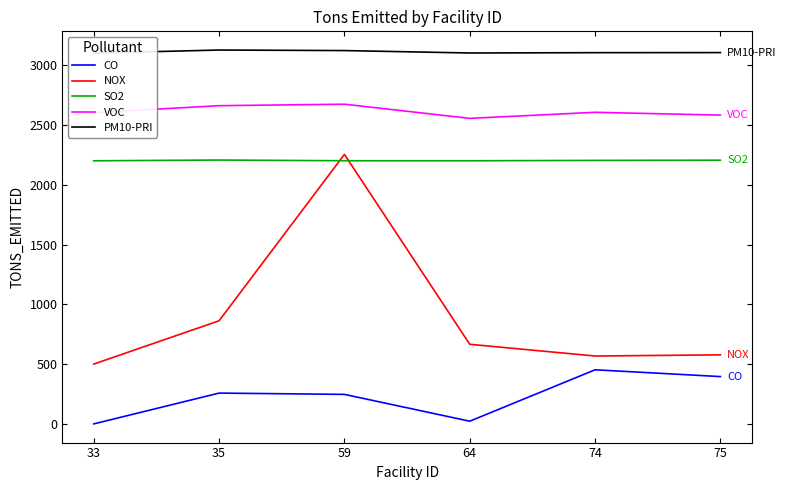

How many values in the CO series are below 257?

3